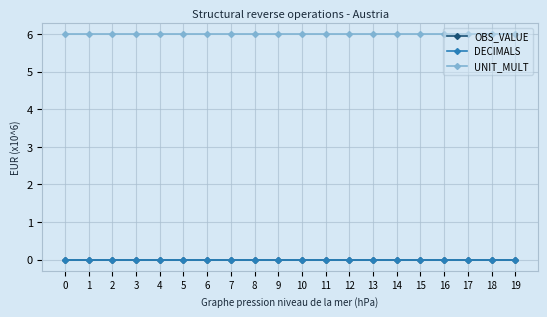

Is this an area chart (filled region under the line)?

No